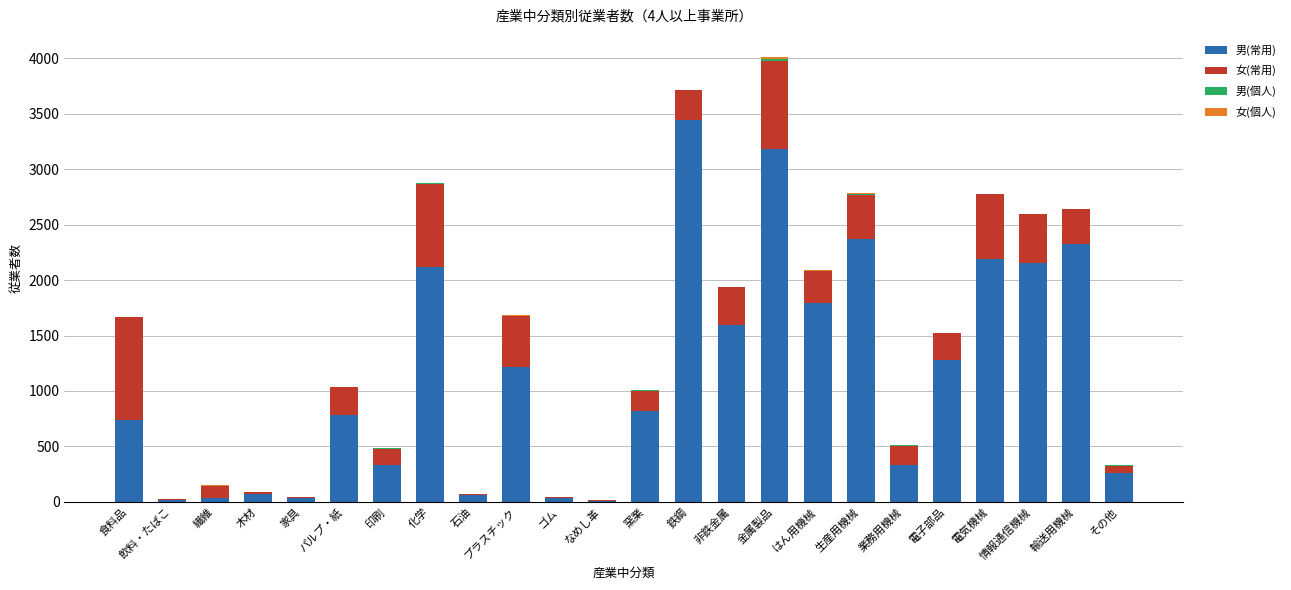

The value of 男(常用) at 食料品 is 740. True or false?

True